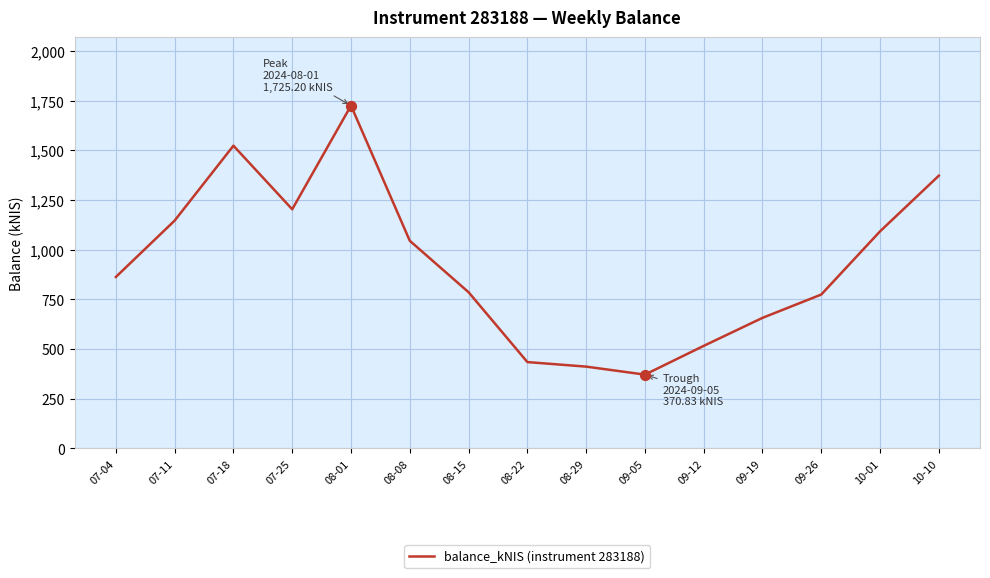

What is the ratio of the value at 08-15 to the value at 10-10?

0.6